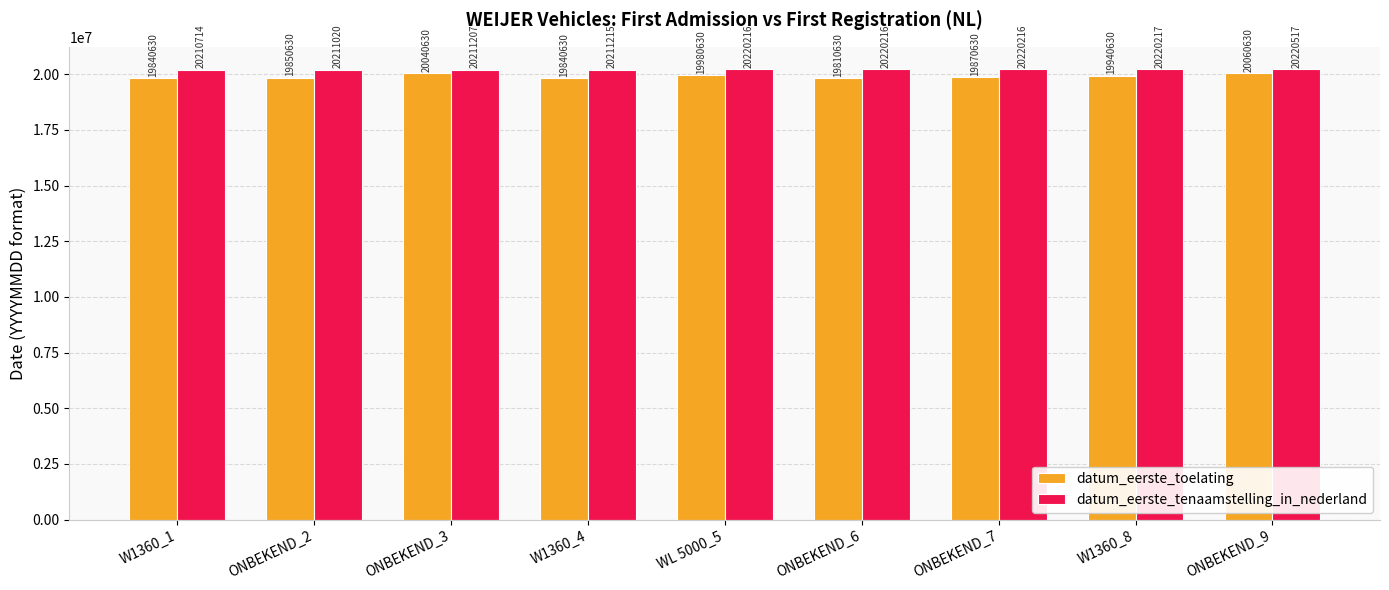

What is the label of the 5th bar from the left?

WL 5000_5